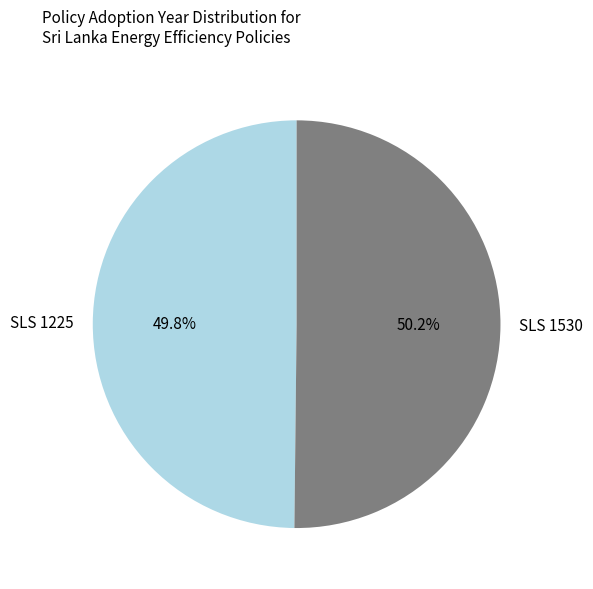

Count the number of slices in the pie.

2